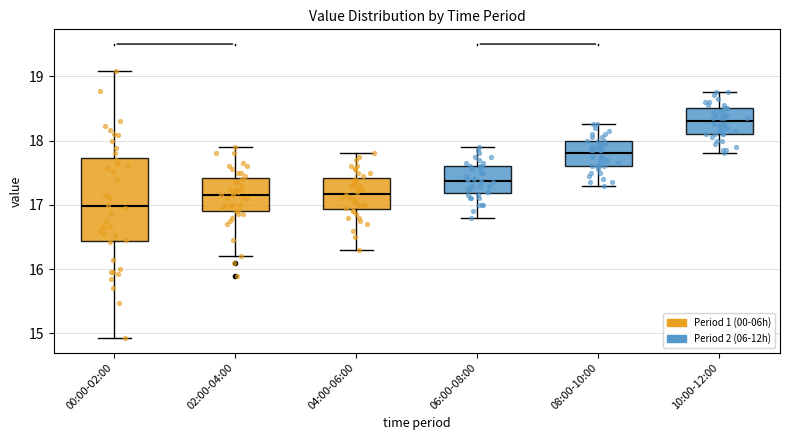

Where is the upper edge of the box for 04:00-06:00 on the y-axis? The values are not printed on the chart, so give them approximately, as read against the axis.

17.4